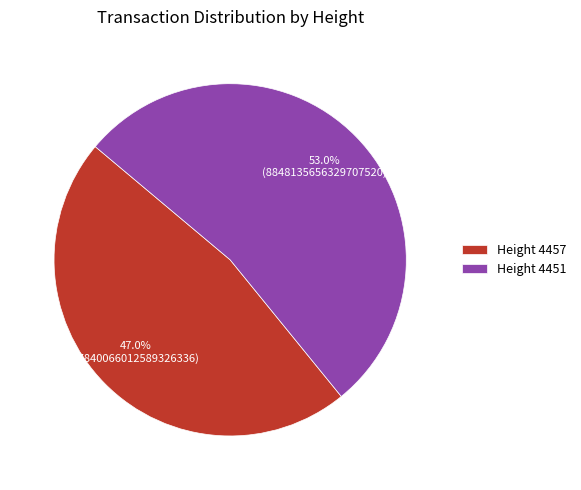

Rank the categories by value from lowest to highest.

Height 4457, Height 4451